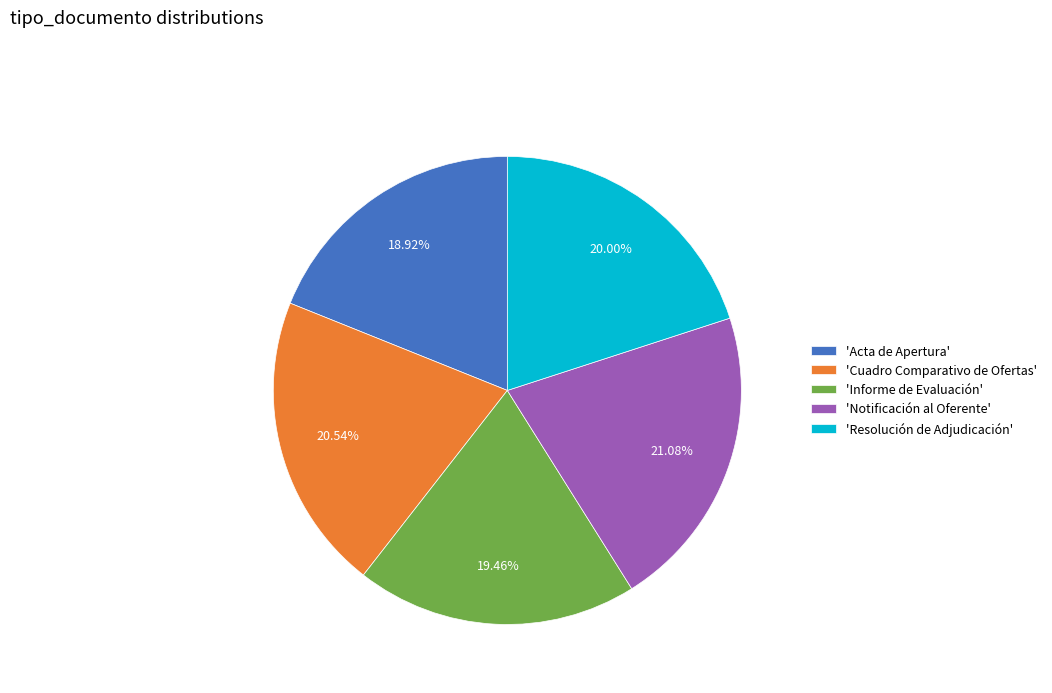

Which has a higher value, 'Resolución de Adjudicación' or 'Notificación al Oferente'?

'Notificación al Oferente'